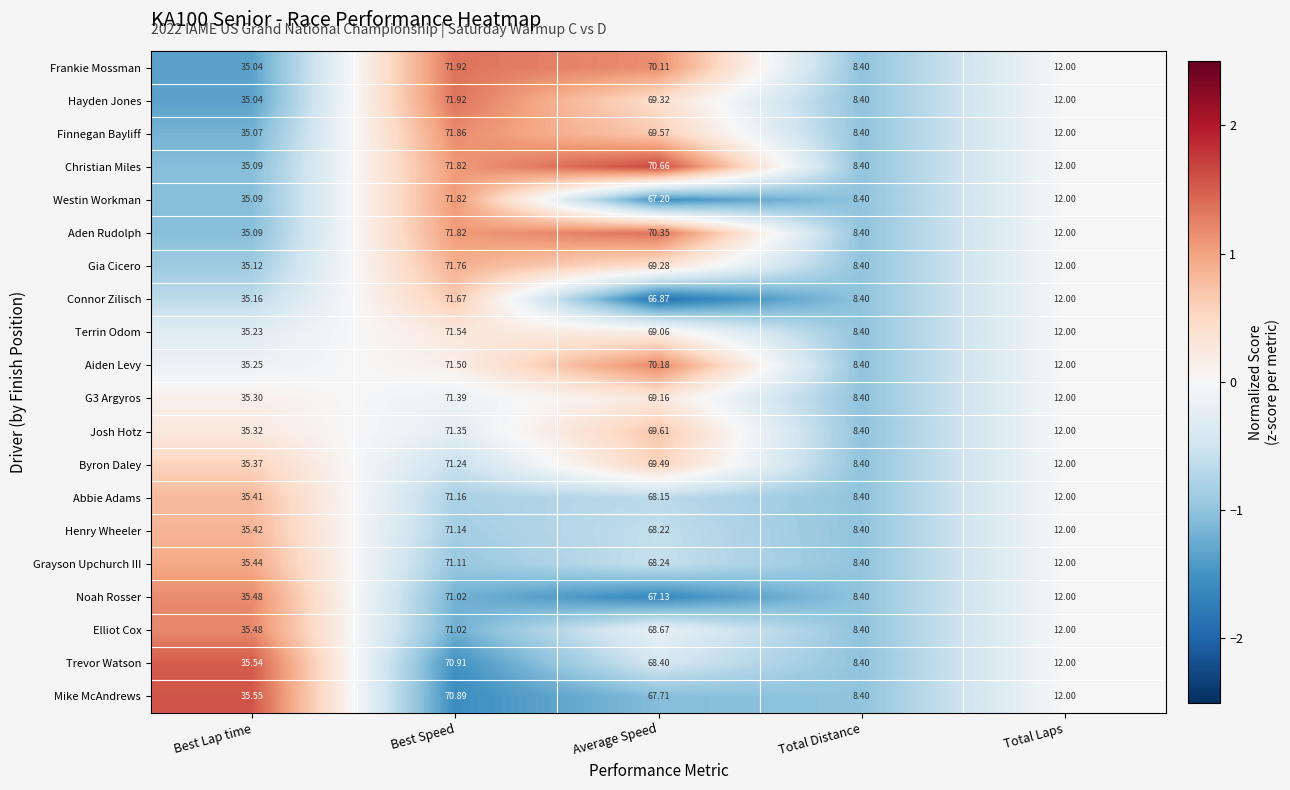

Which label corresponds to the largest value in the chart?

Best Speed